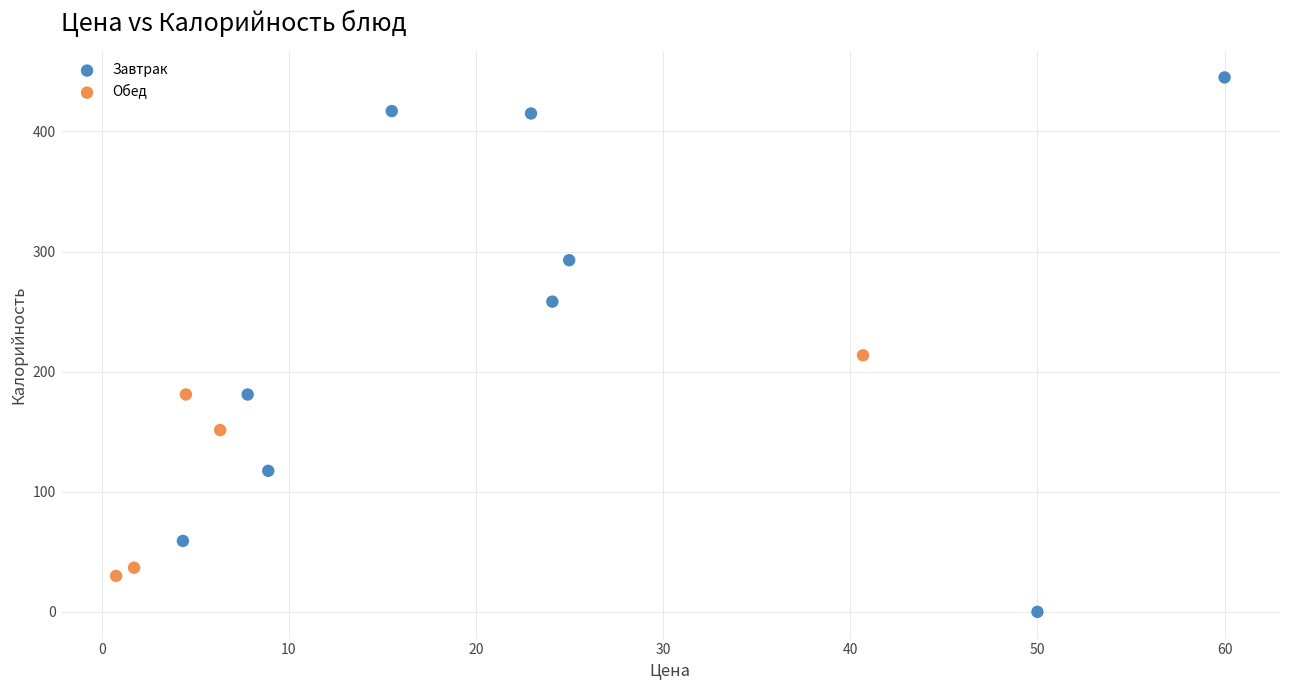

Which series contains the highest Y value?

Завтрак